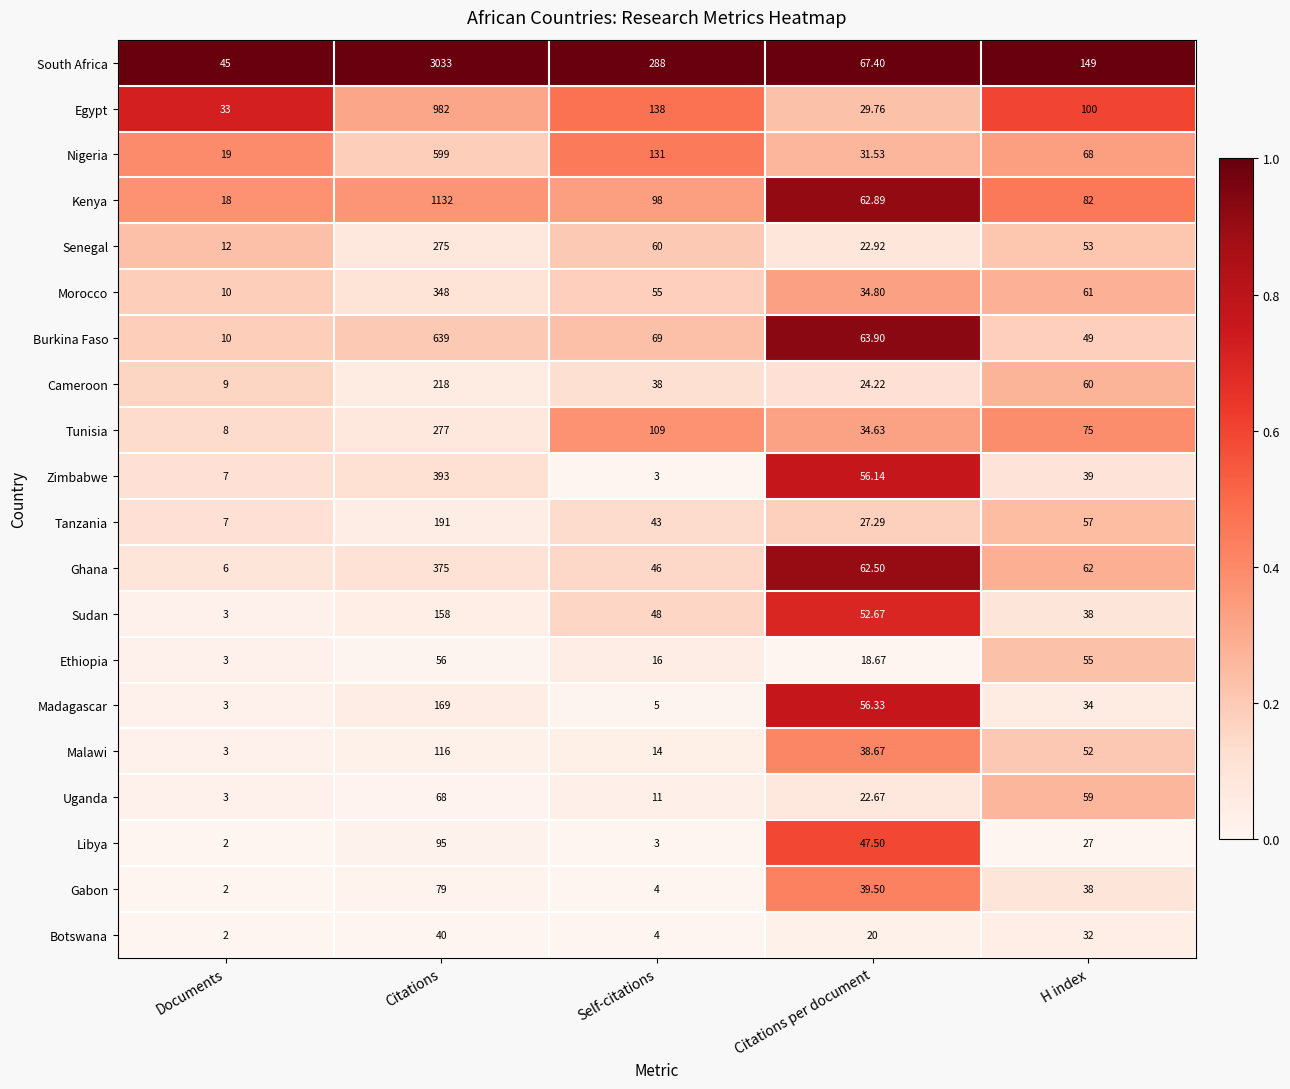

Where does the Ghana series first go above 62?

Citations